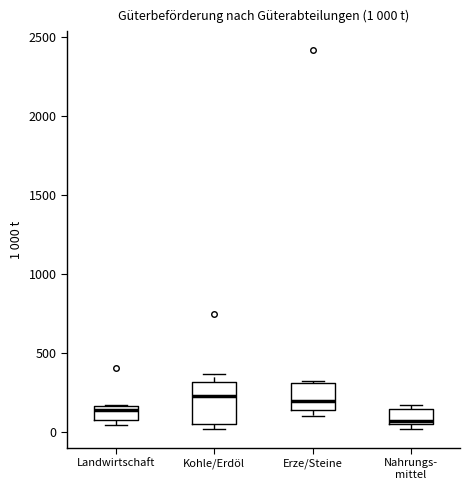

Which box has the lowest median line?

Nahrungs- mittel